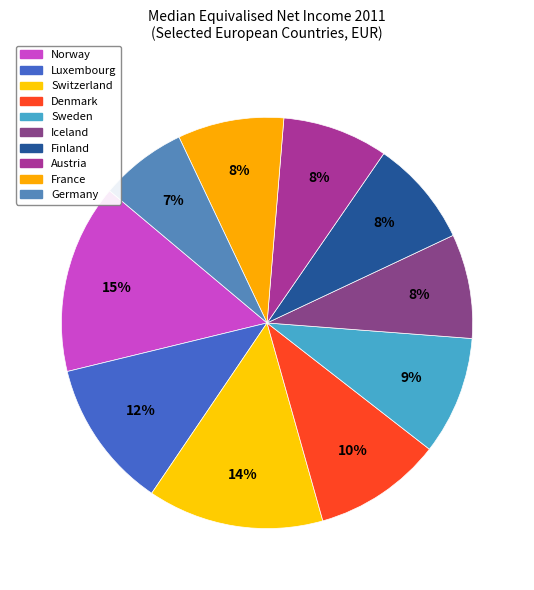

What is the smallest slice in the pie chart?

Germany